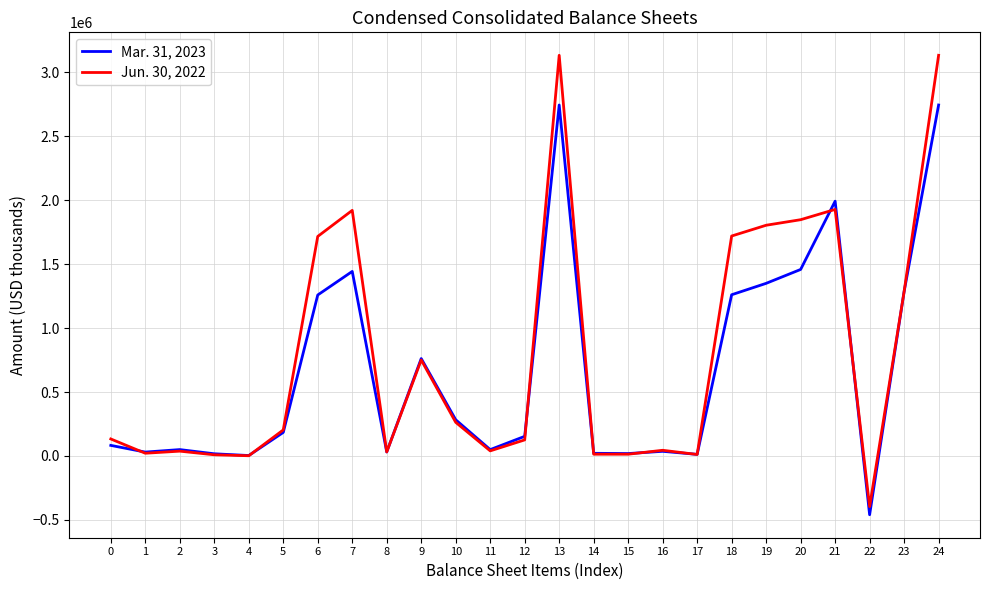

What is the sum of the Jun. 30, 2022 values at 4 and 7?

1921406